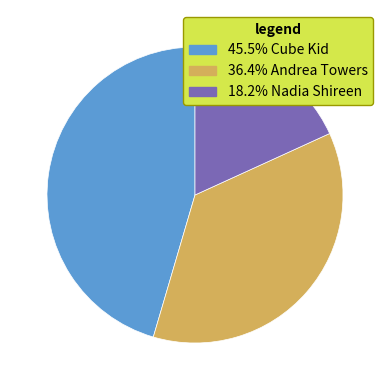

Does any single category account for the majority?

No